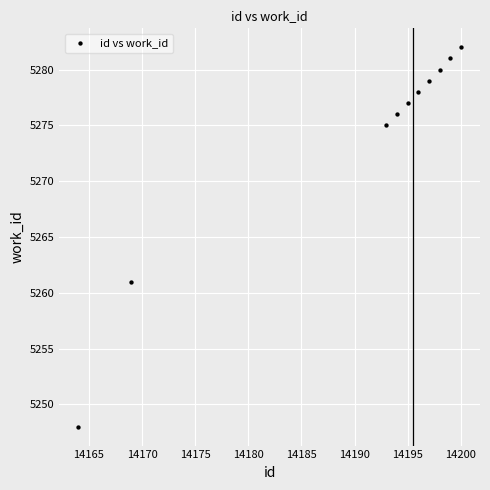

What Y value in the scatter plot is closest to 5265?

5261